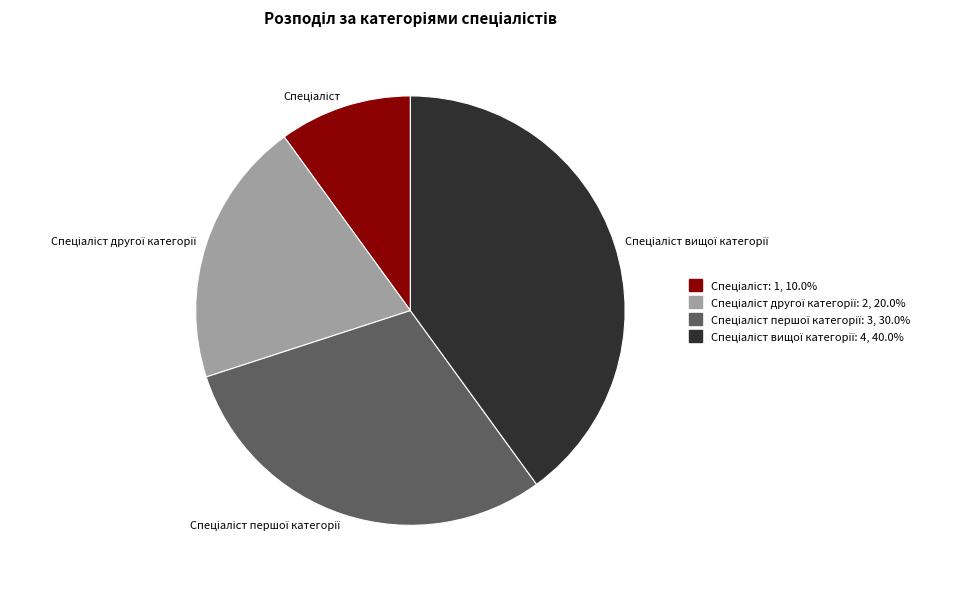

Does any single category account for the majority?

No